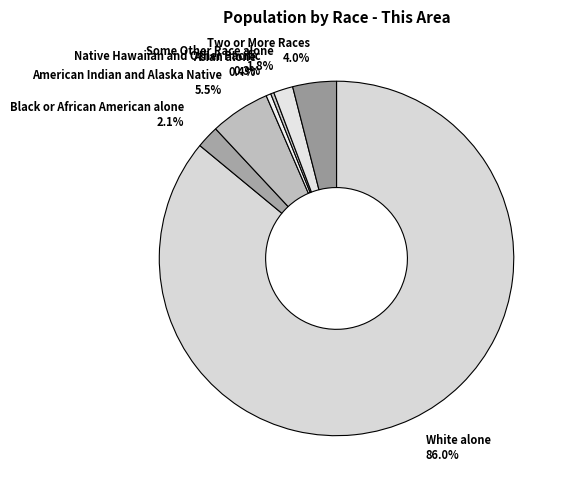

True or false: Black or African American alone accounts for 14% of the total.

False